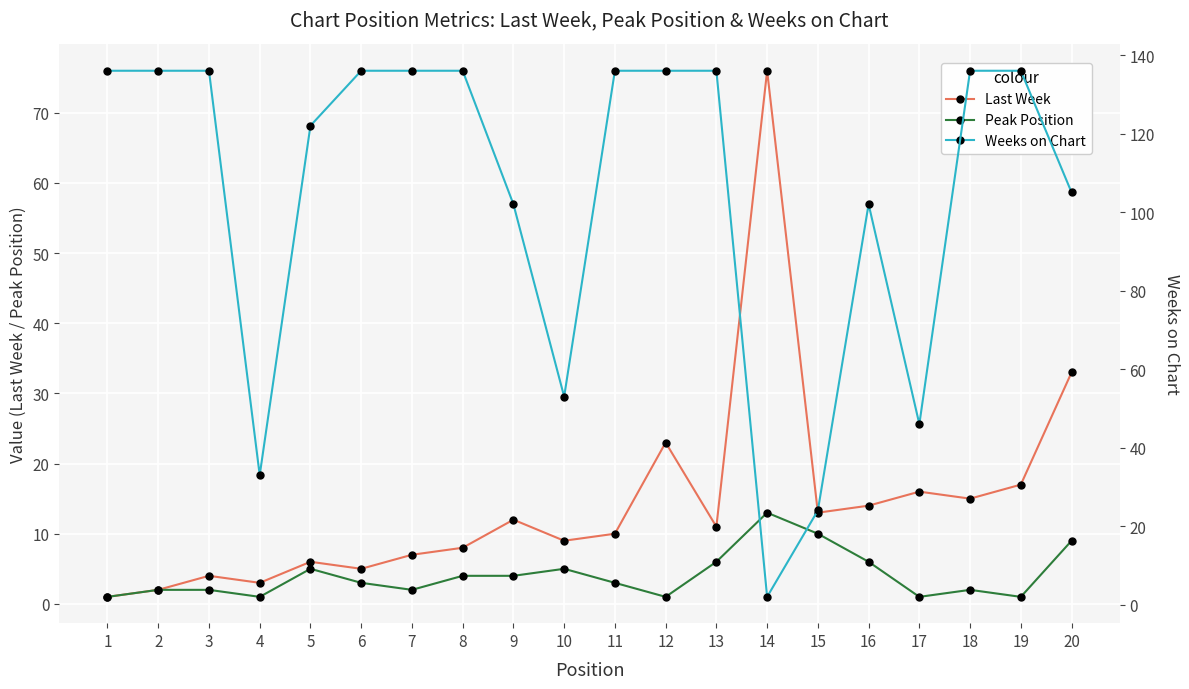

At how many categories does at least one series exceed 15?

20